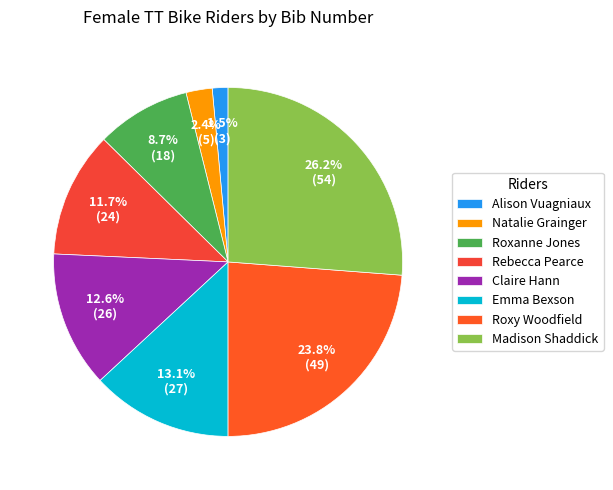

The Alison Vuagniaux slice represents 1% of the pie. True or false?

True